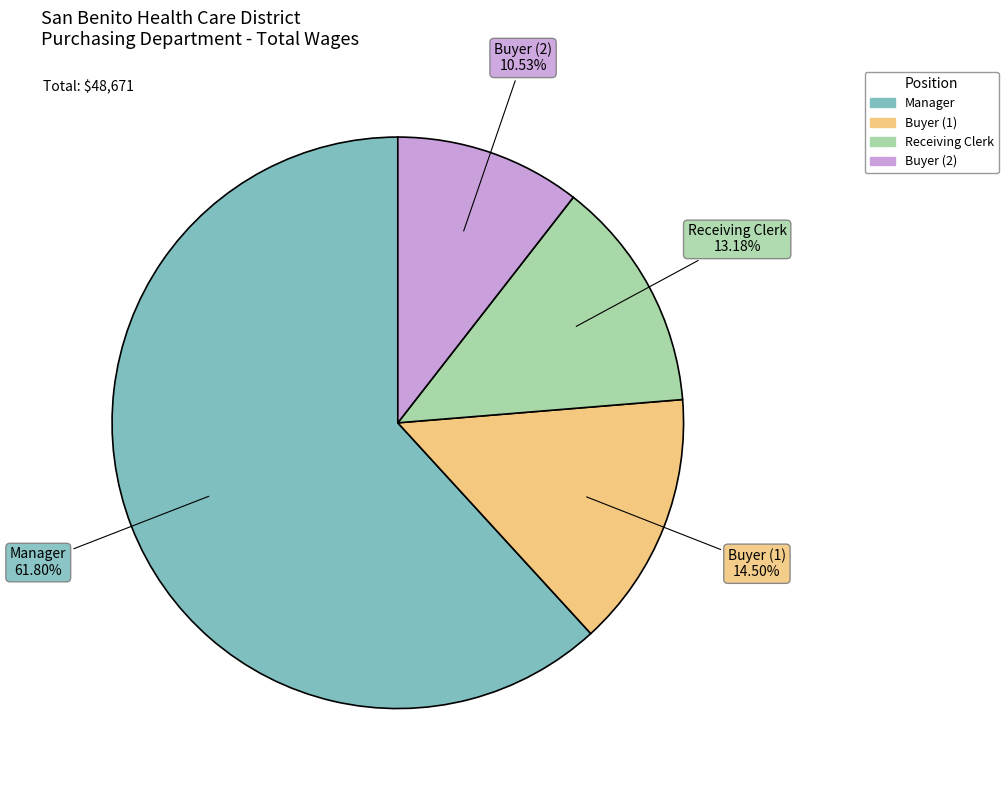

Rank the categories by value from lowest to highest.

Buyer (2), Receiving Clerk, Buyer (1), Manager